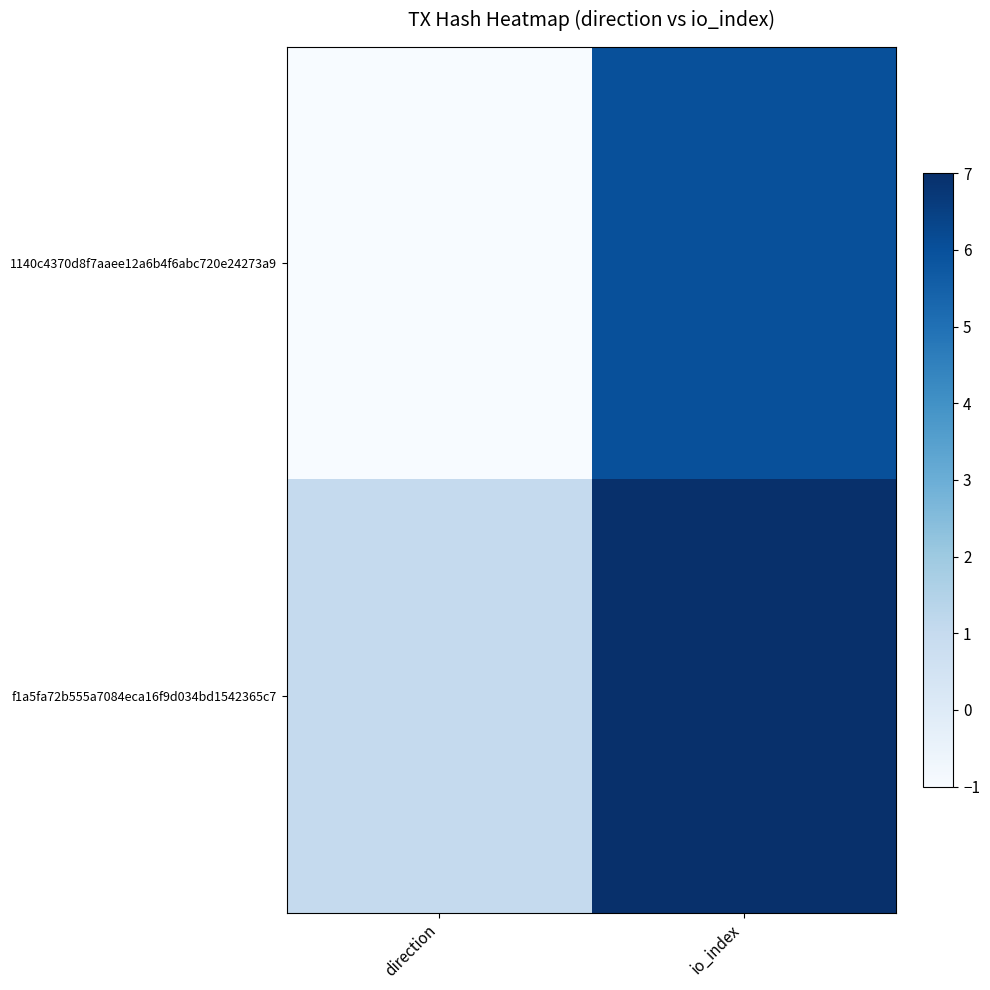

At io_index, list the series in order from largest to smallest.

f1a5fa72b555a7084eca16f9d034bd1542365c7, 1140c4370d8f7aaee12a6b4f6abc720e24273a9